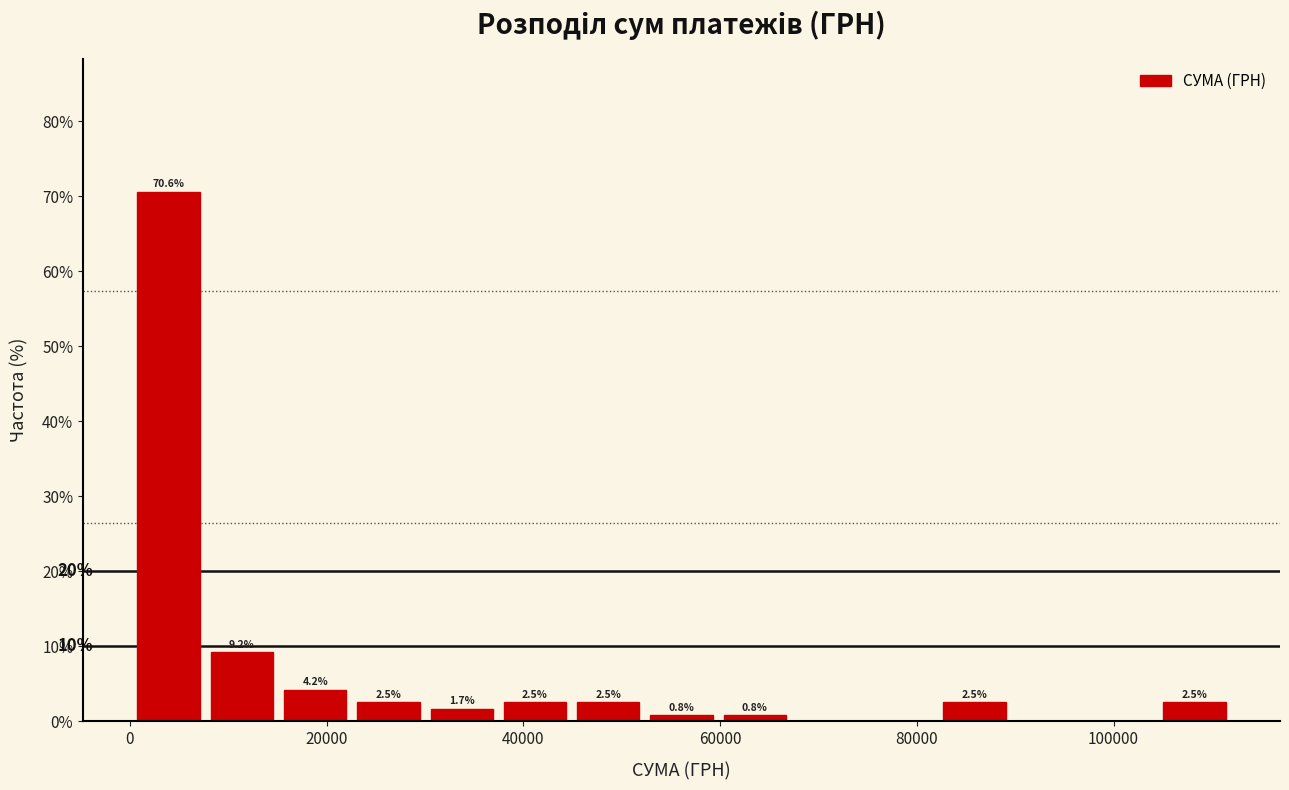

Around what value on the x-axis is the tallest bar? Give the approximate position of its centre, as read against the axis.

4000